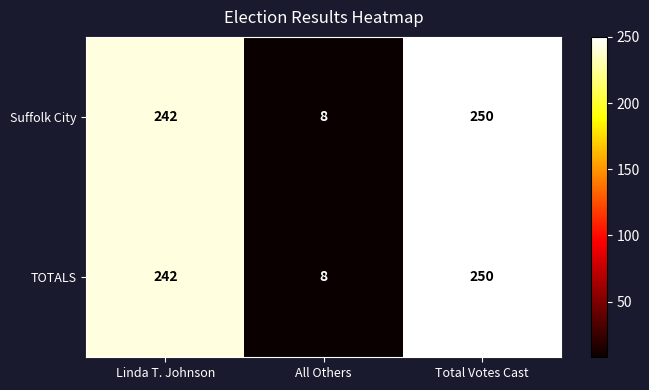

What is the minimum value for TOTALS?

8